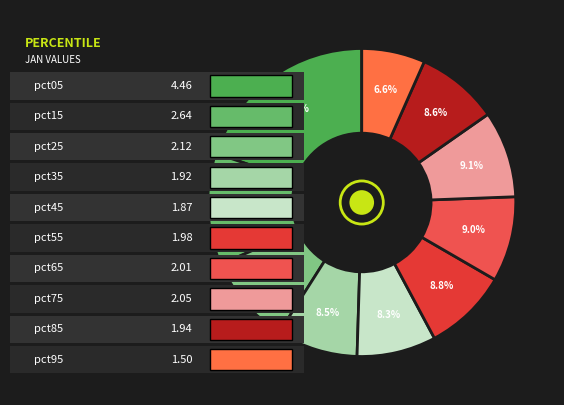

Rank the categories by value from lowest to highest.

pct95, pct45, pct35, pct85, pct55, pct65, pct75, pct25, pct15, pct05